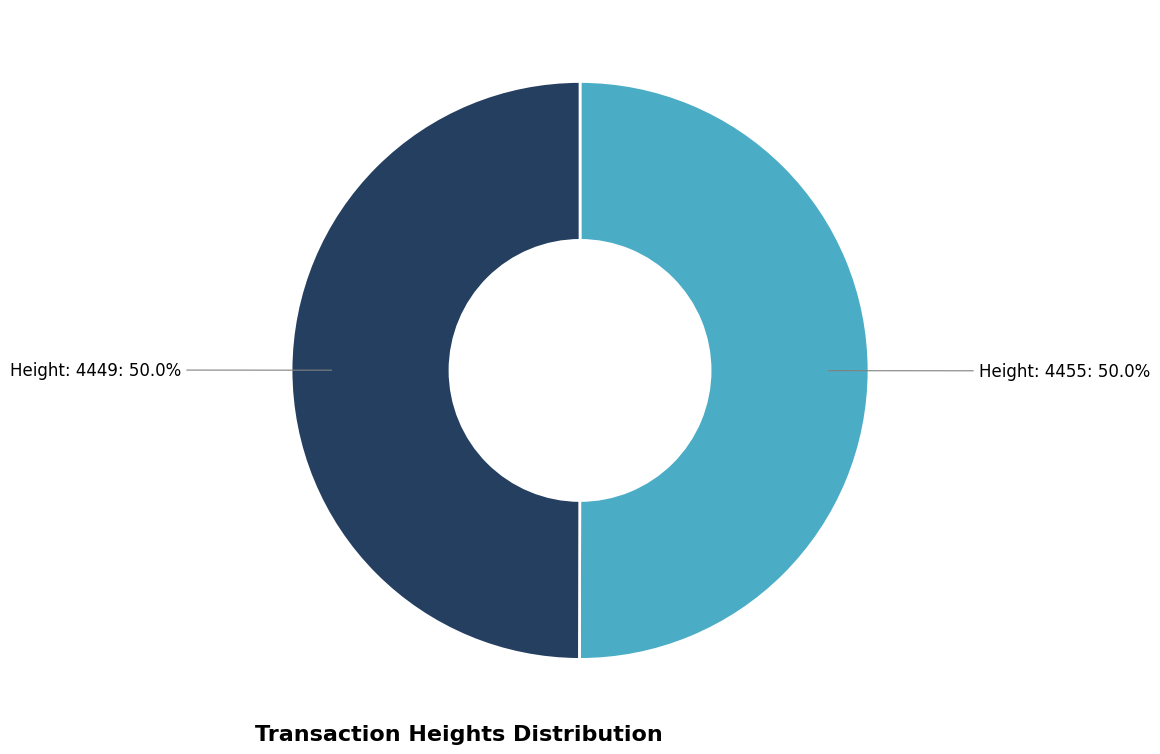

What is the total percentage of Height: 4455 and Height: 4449?

100.0%